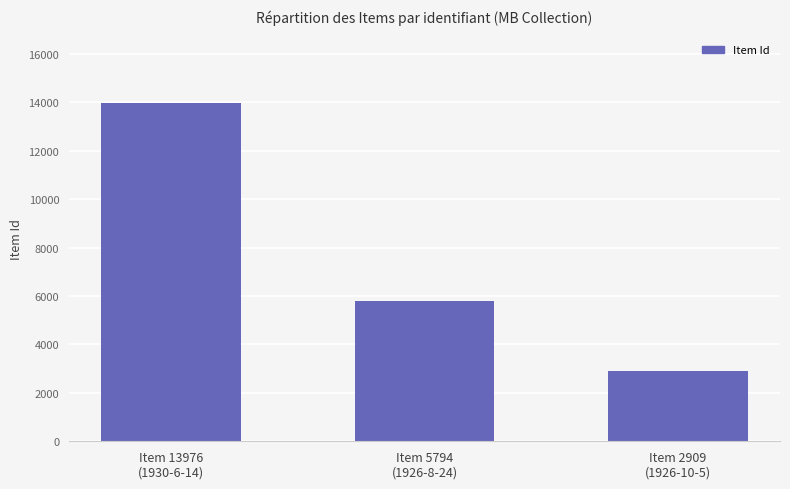

Which label corresponds to the smallest value in the chart?

Item 2909
(1926-10-5)